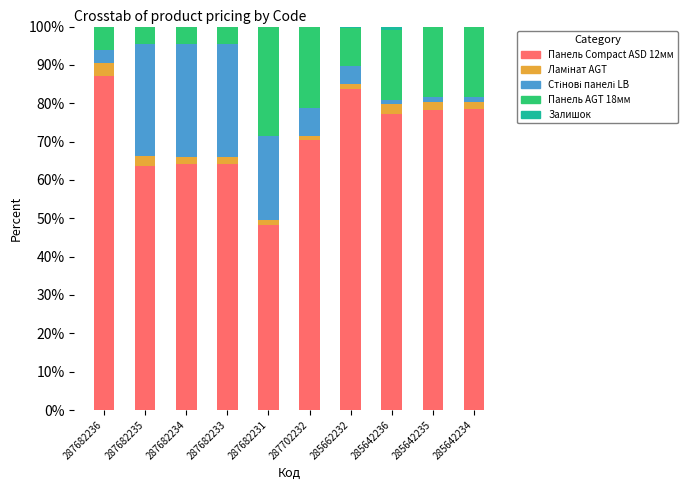

At which label does Панель Compact ASD 12мм reach its peak?

287682236